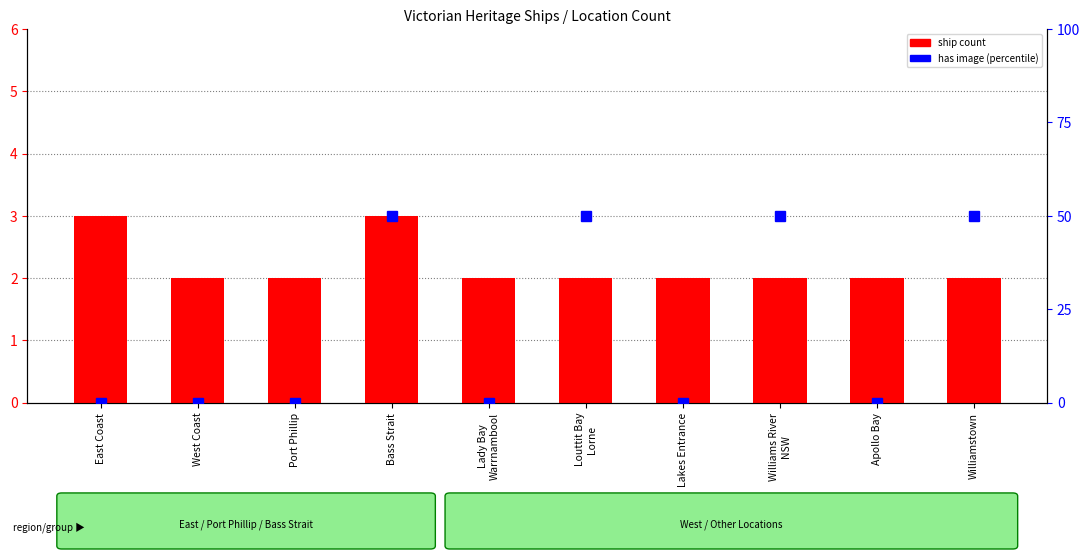

Reading left to right, transcribe all the data shown in this chart.

3	2	2	3	2	2	2	2	2	2